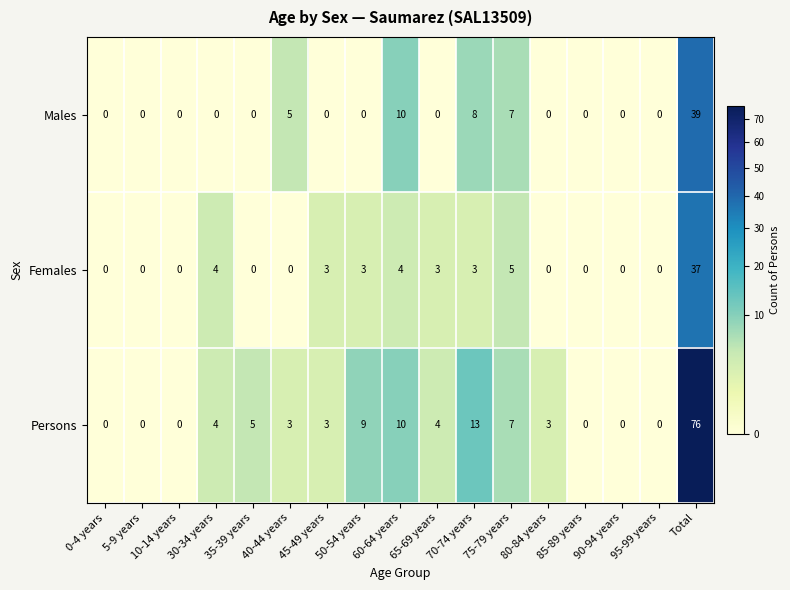

At which label is Persons closest to 38?

70-74 years